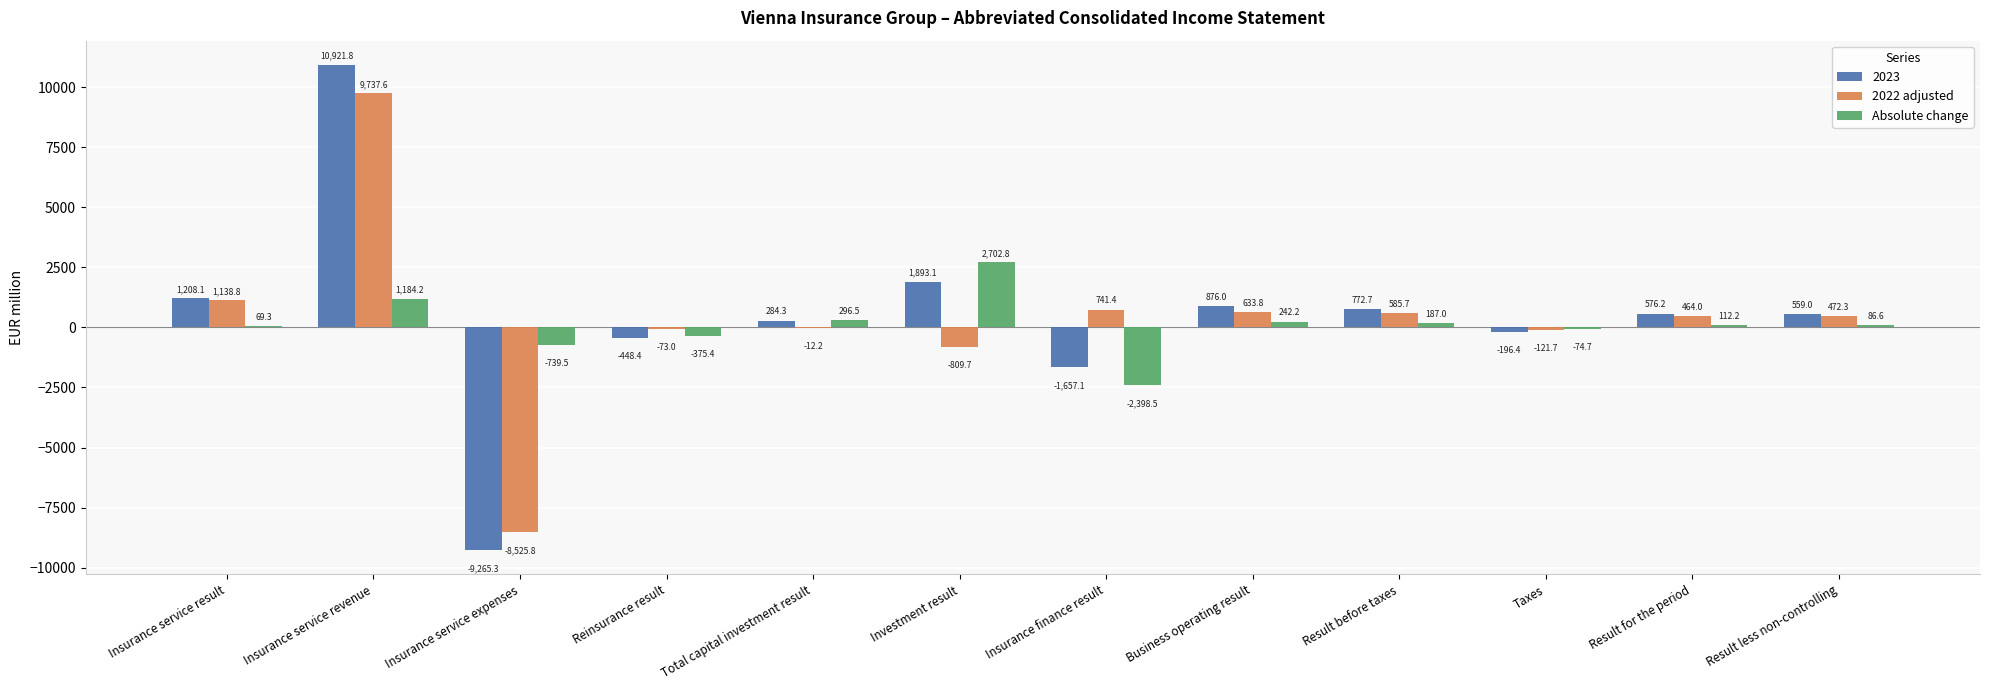

Is it true that 2022 adjusted equals -73.0 at Reinsurance result?

True